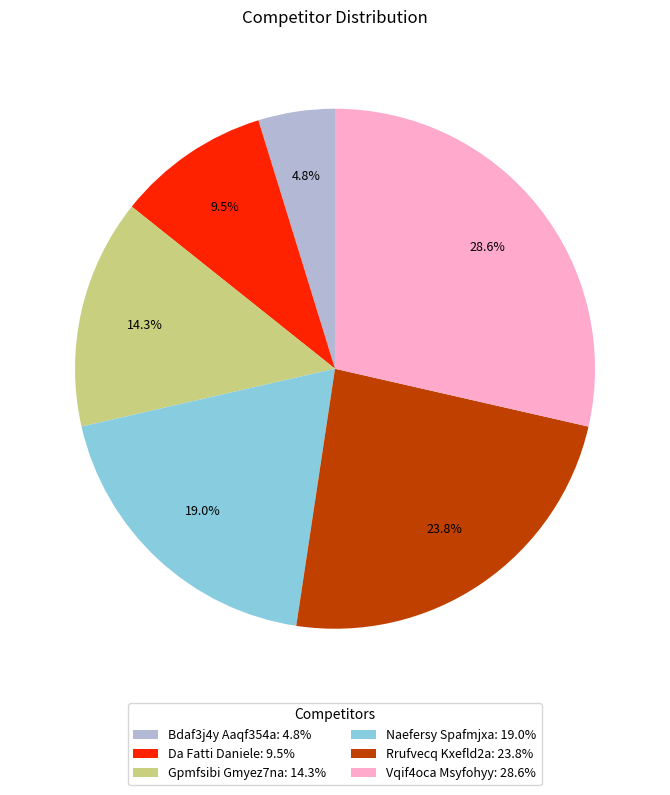

Count the number of slices in the pie.

6